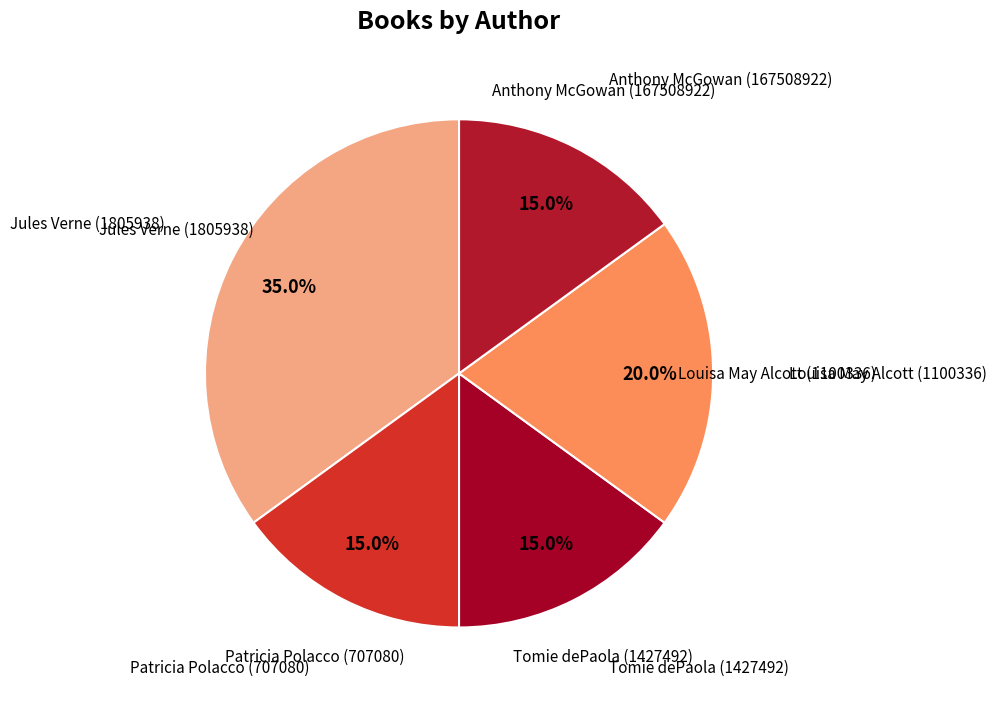

To the nearest percent, what is the difference between the largest and smallest slice percentages?

20%